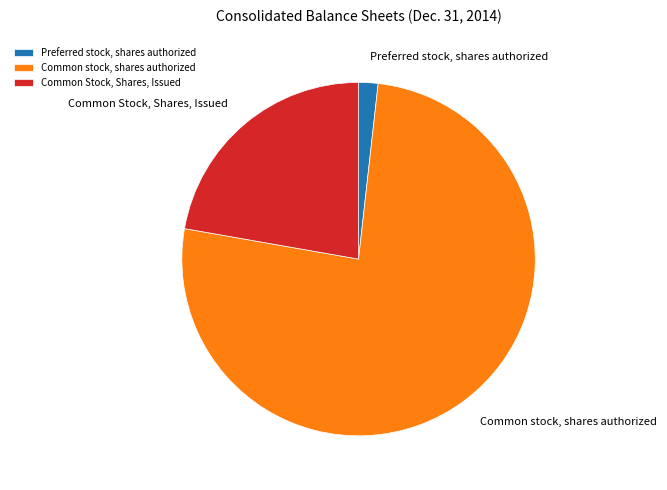

Does Common Stock, Shares, Issued represent more than half of the total?

No